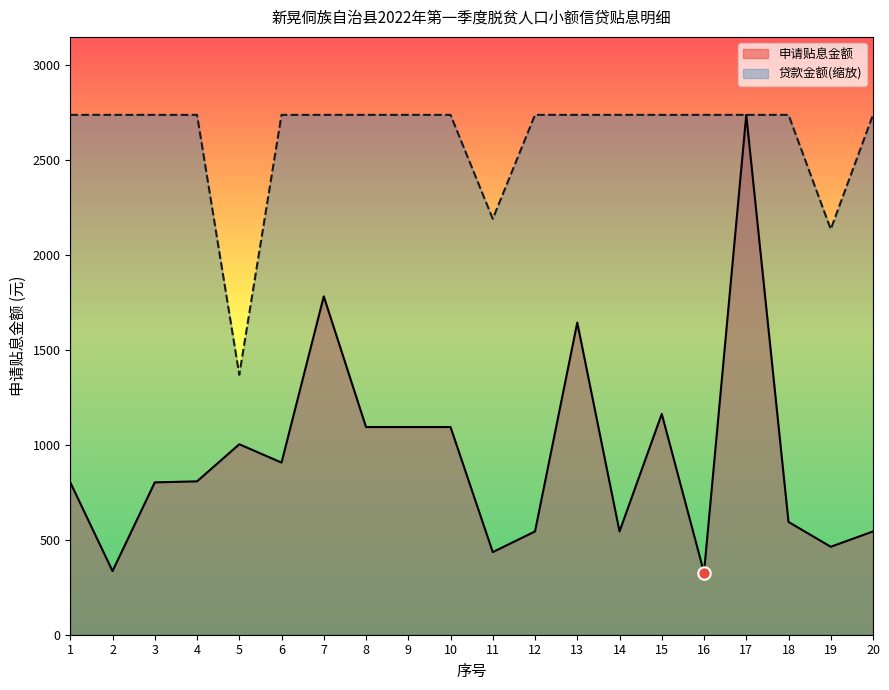

Is the value of 申请贴息金额 at 8 greater than the value of 贷款金额 at 8?

No